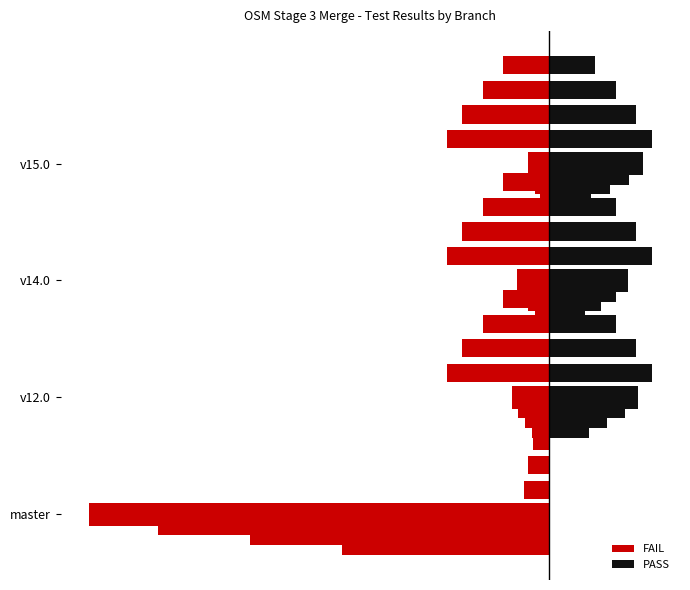

The value of PASS at master is 0.0. True or false?

True